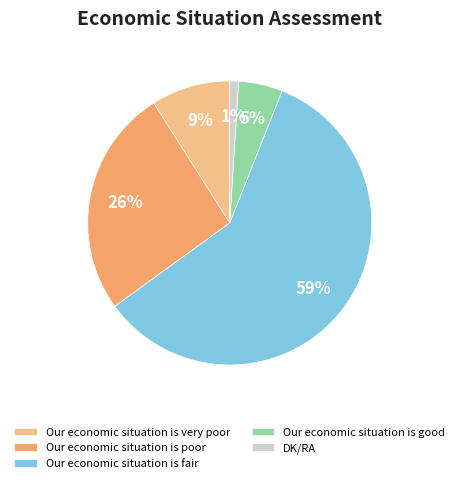

Approximately how many times larger is the value at Our economic situation is fair compared to DK/RA?

59.0